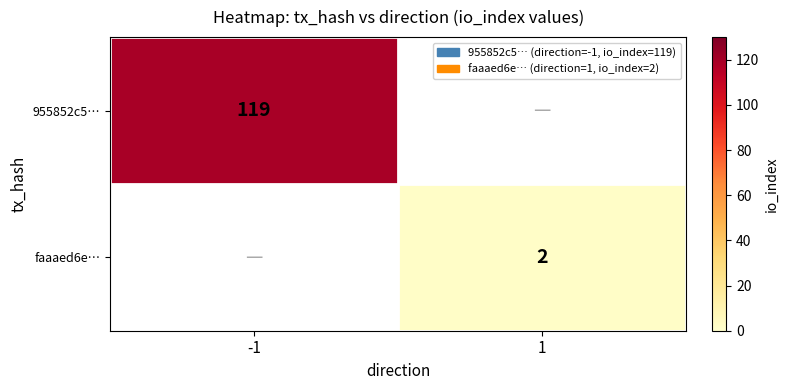

The faaaed6e… series shows 3 at 1. True or false?

False